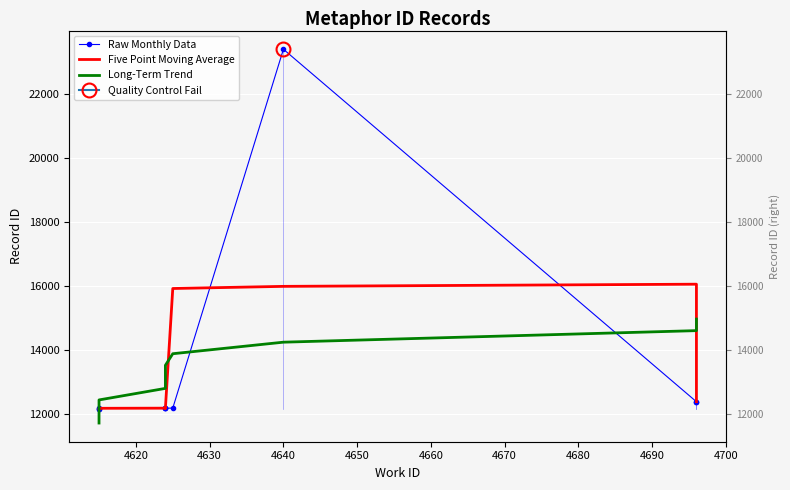

Reading right to left, what are all the values shown in this chart?

Raw Monthly Data: 12389.0	12386.0	23397.0	12186.0	12185.0	12184.0	12183.0	12187.0	12171.0	12170.0
Five Point Moving Average: 12387.5	16057.3	15989.7	15922.7	12185.0	12184.0	12184.7	12180.3	12176.0	12170.5
Long-Term Trend: 14967.5	14606.7	14245.9	13885.0	13524.2	13163.4	12802.6	12441.7	12080.9	11720.1